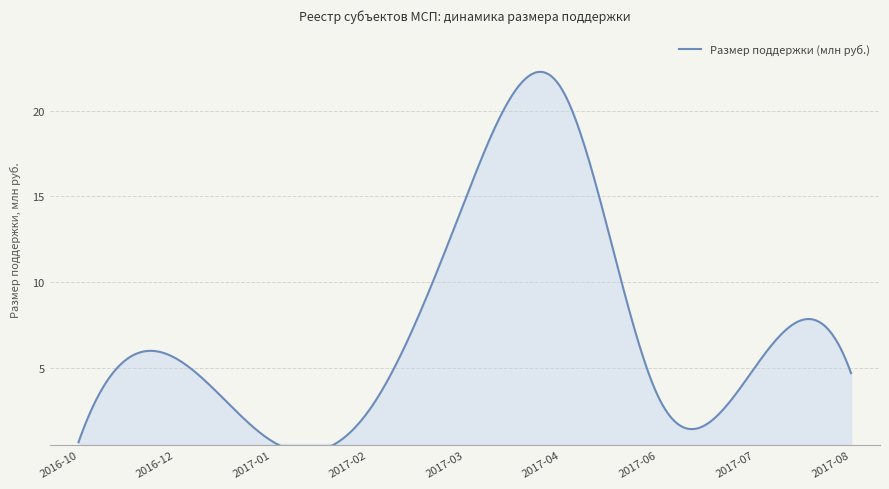

How many data points does each series have?

18